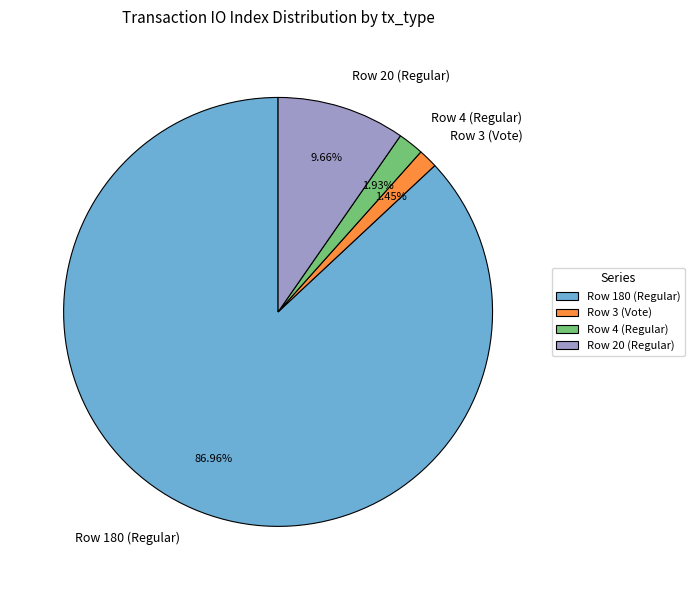

To the nearest percent, what is the difference between the Row 4 (Regular) and Row 180 (Regular) slice percentages?

85%